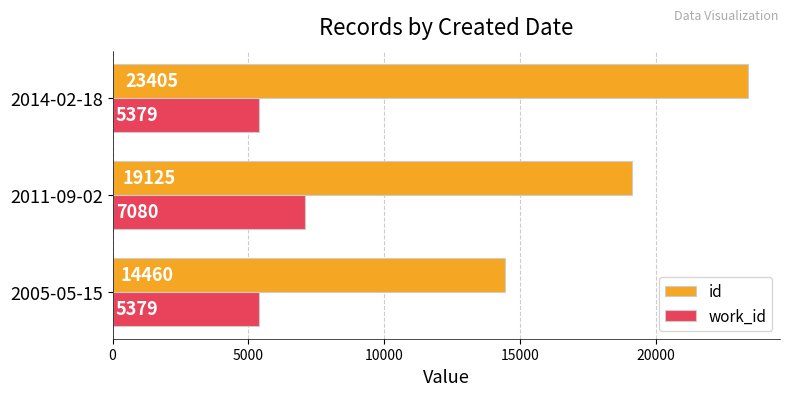

What is the difference between the maximum and second lowest values in the work_id series?

1701